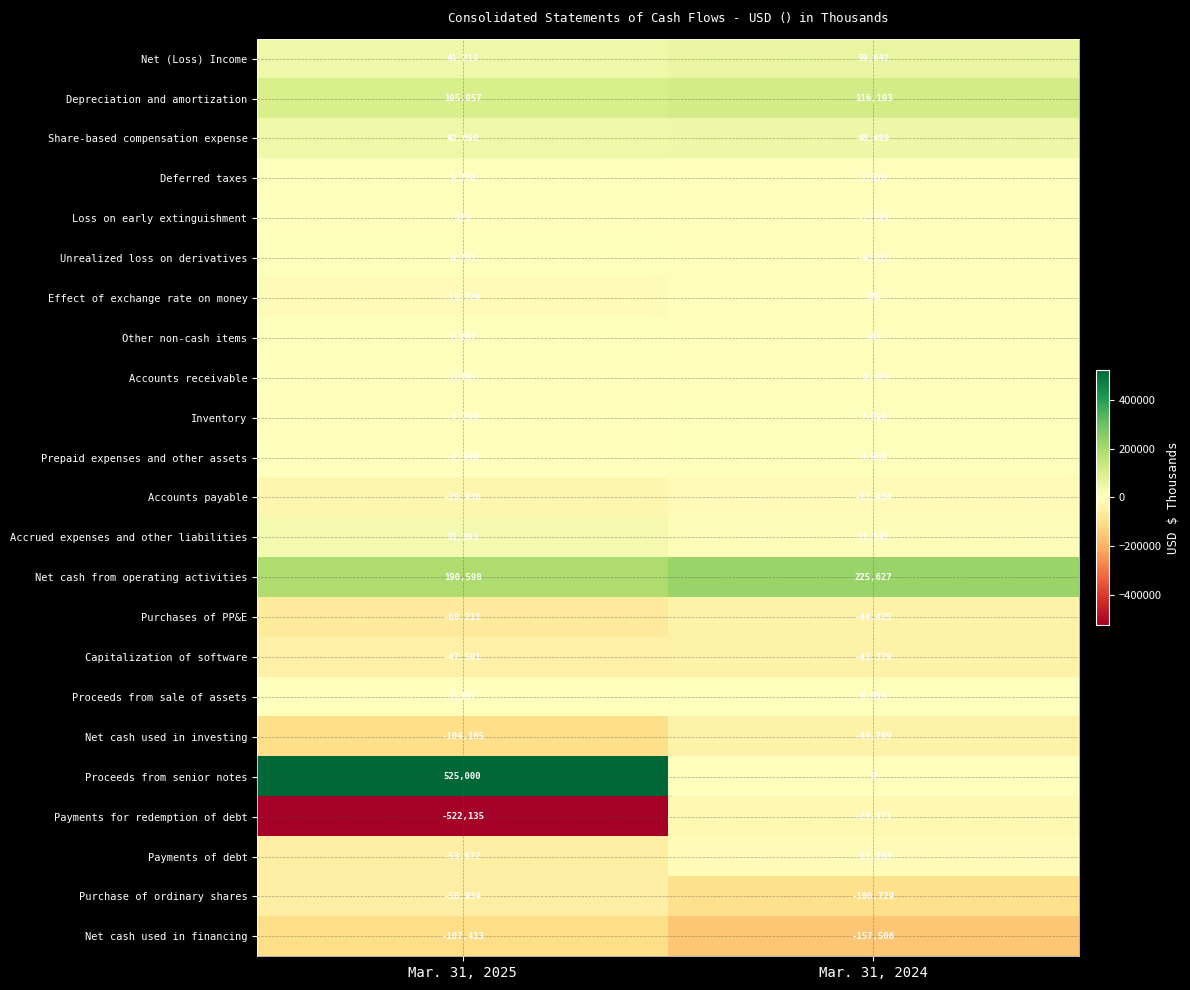

True or false: Depreciation and amortization has a value of 78891 at Mar. 31, 2024.

False